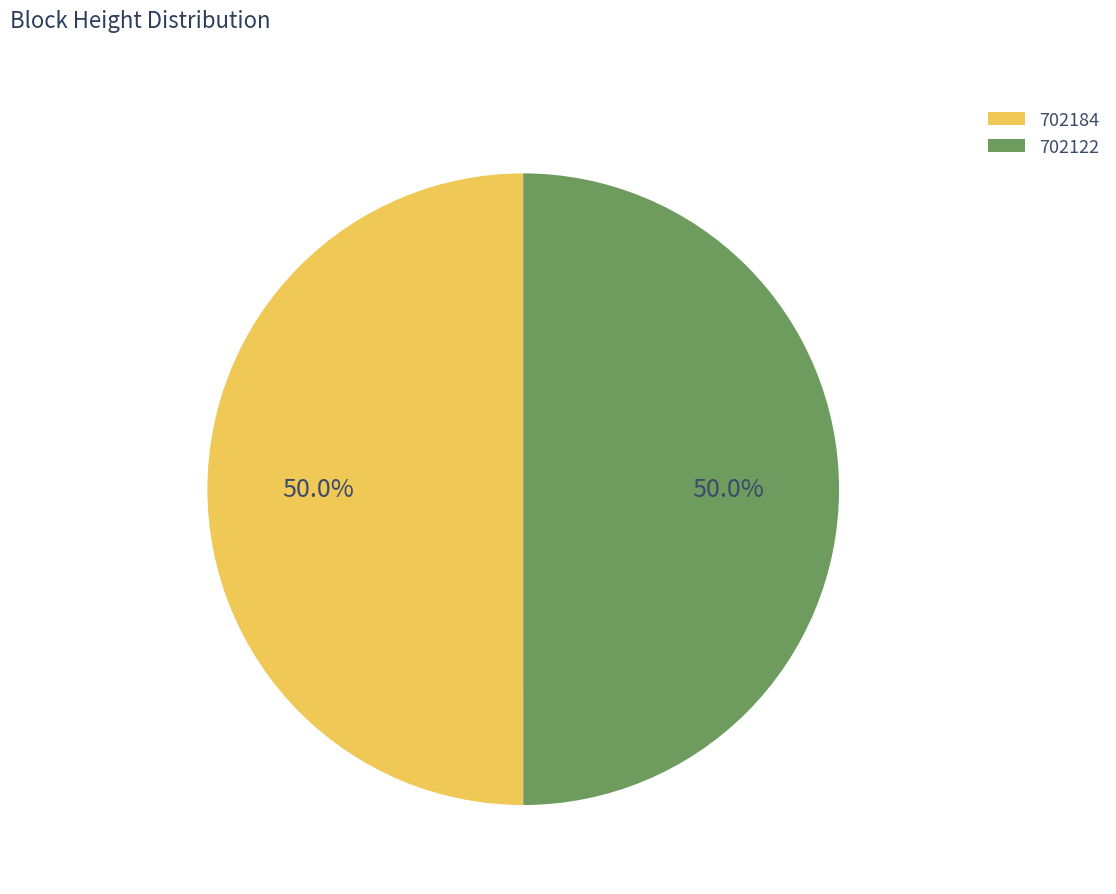

What portion of the pie excludes 702122?

50.0%